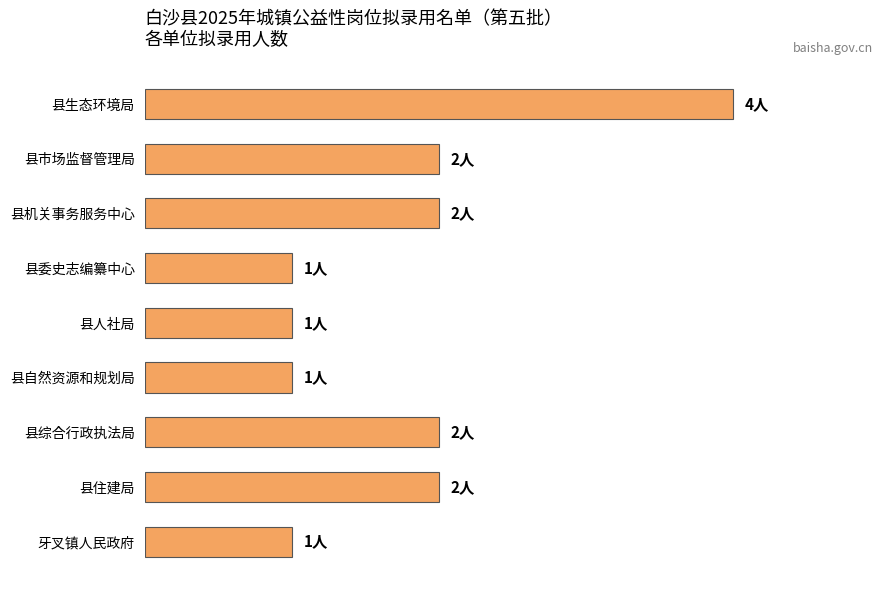

Which has a higher value, 县自然资源和规划局 or 县住建局?

县住建局